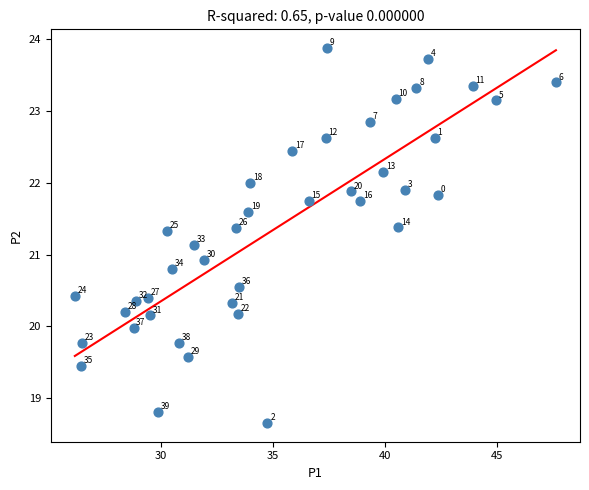

What is the range of X values (max minus min)?

21.5